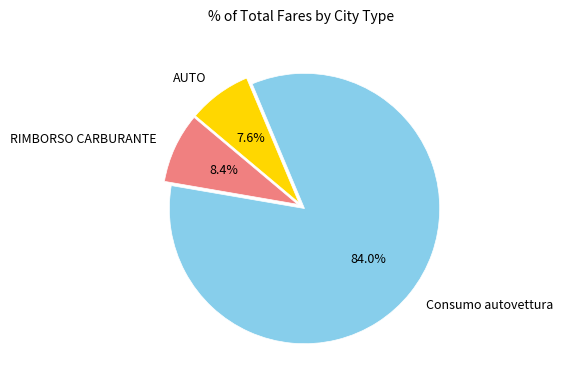

Rank the categories by value from highest to lowest.

Consumo autovettura, RIMBORSO CARBURANTE, AUTO